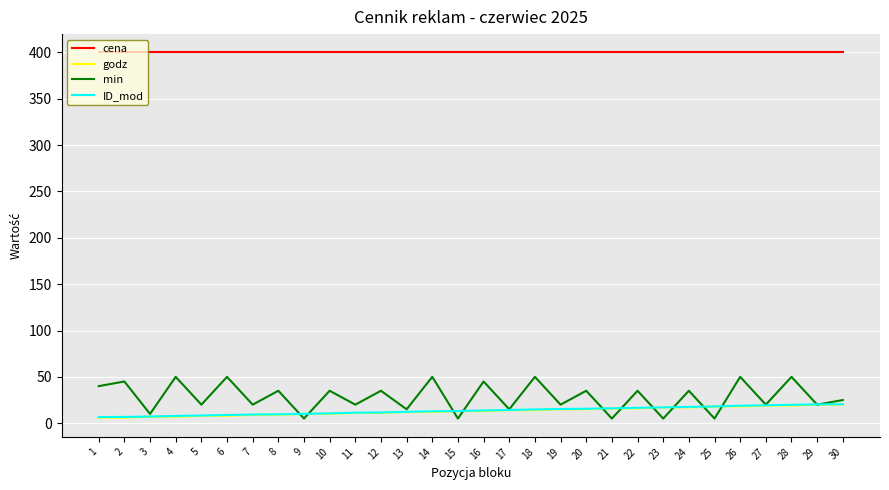

At how many categories does at least one series exceed 60?

30